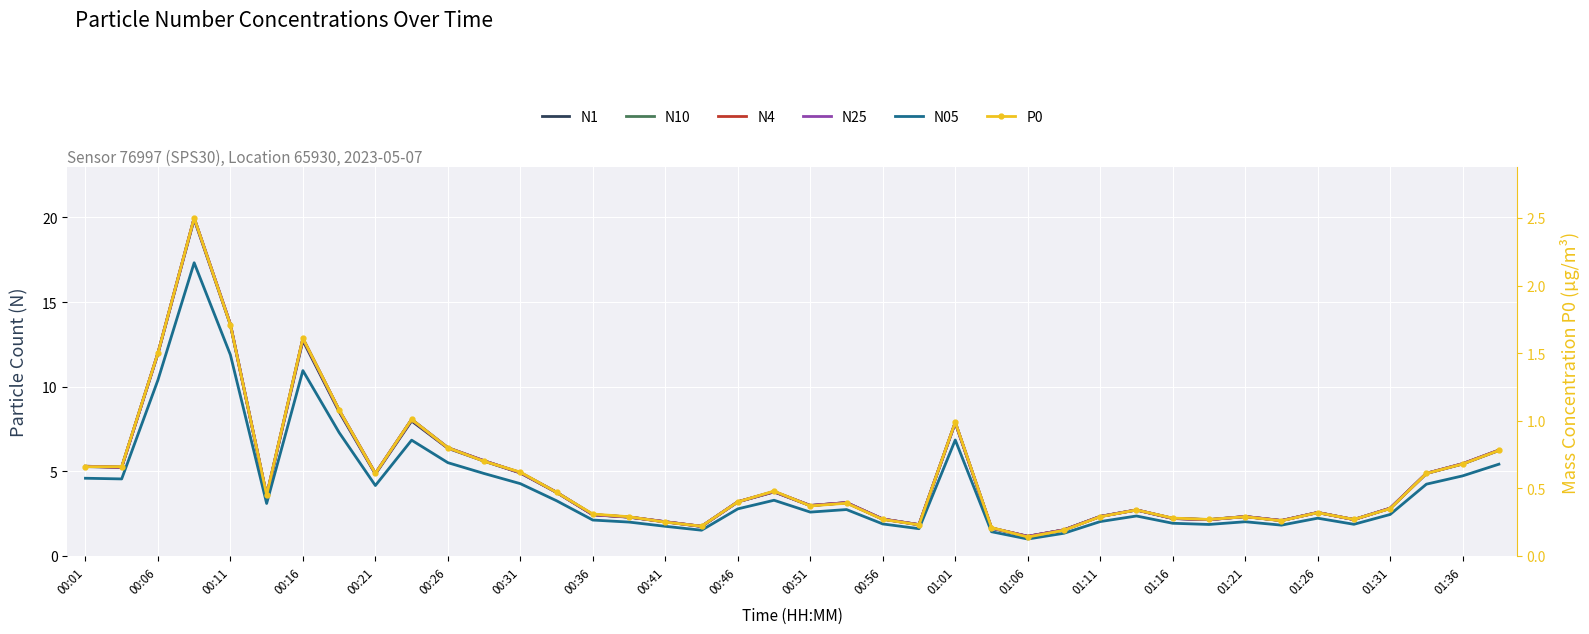

True or false: N1 and N10 intersect in this chart.

False